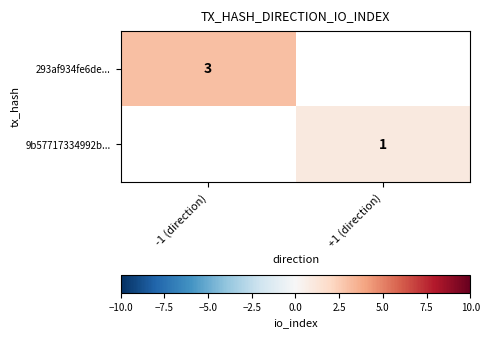

True or false: 293af934fe6de... has a value of 3 at -1 (direction).

True